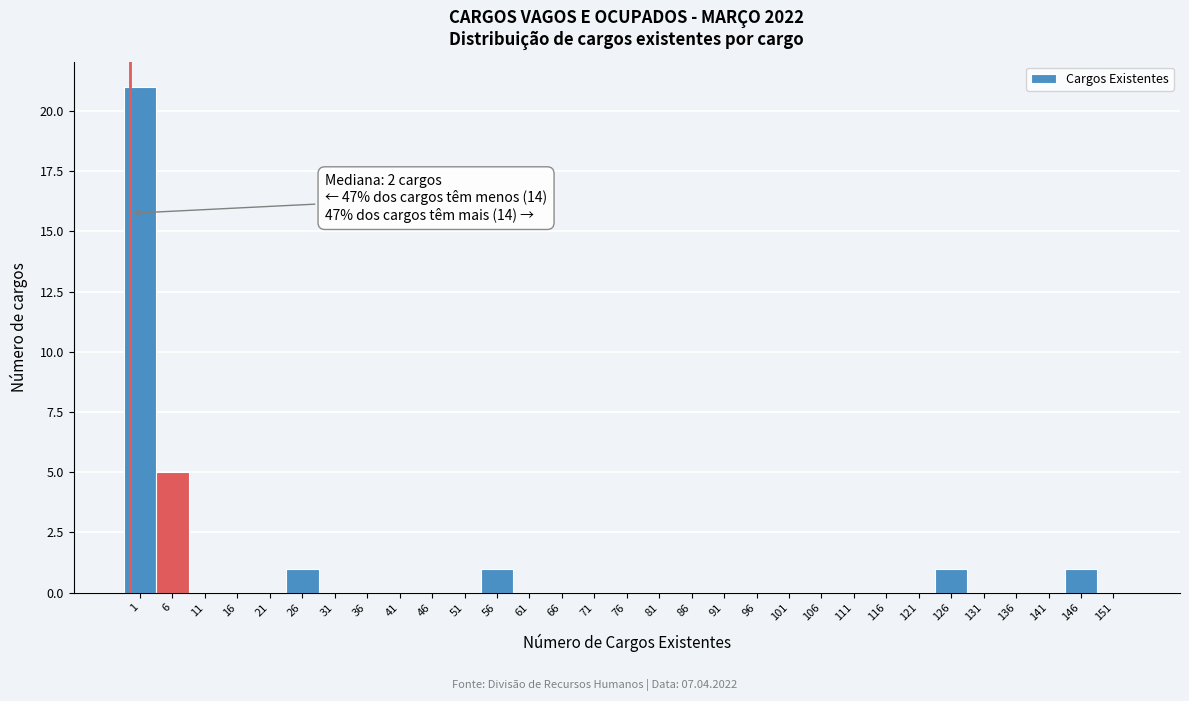

What is the greatest value displayed?

21